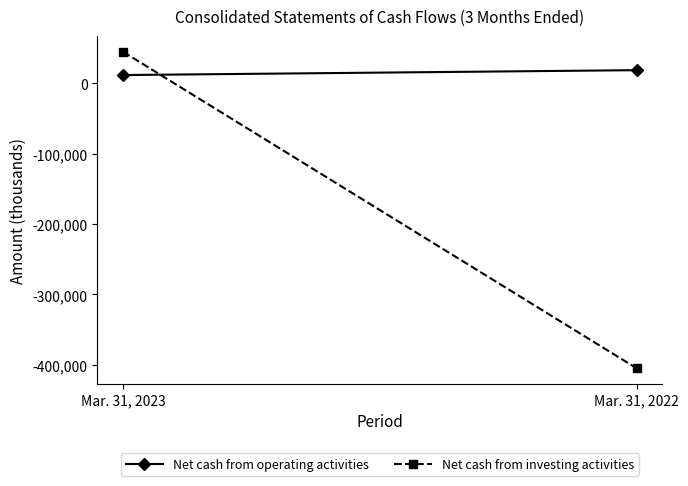

At Mar. 31, 2022, list the series in order from smallest to largest.

Net cash from investing activities, Net cash from operating activities